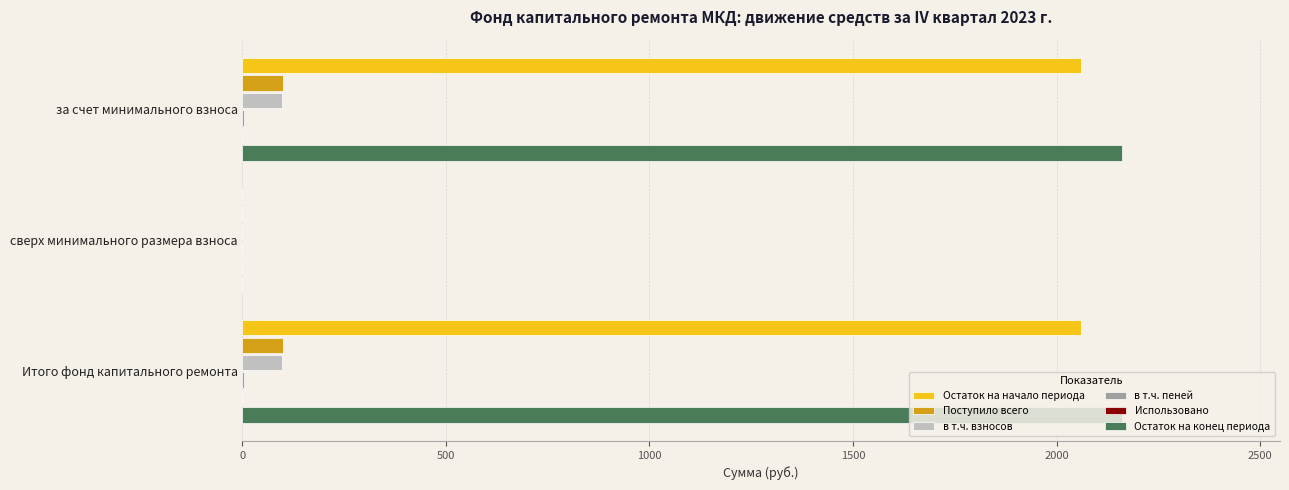

Are the bars grouped side by side (vs. stacked)?

Yes